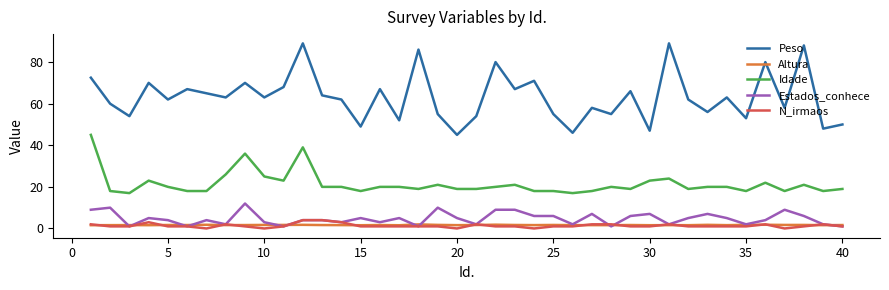

Does the chart have visible grid lines?

No